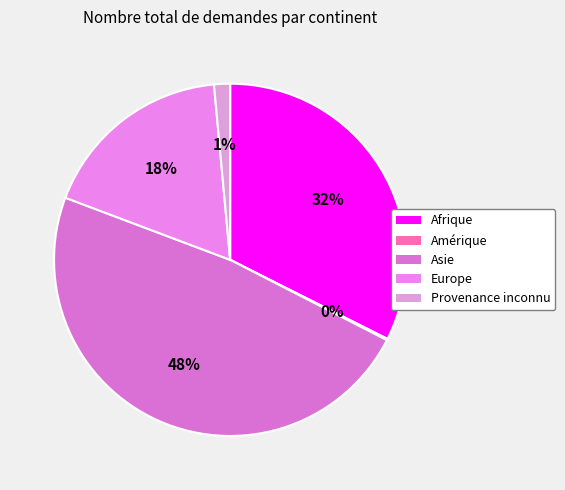

Is Amérique the majority of the pie?

No